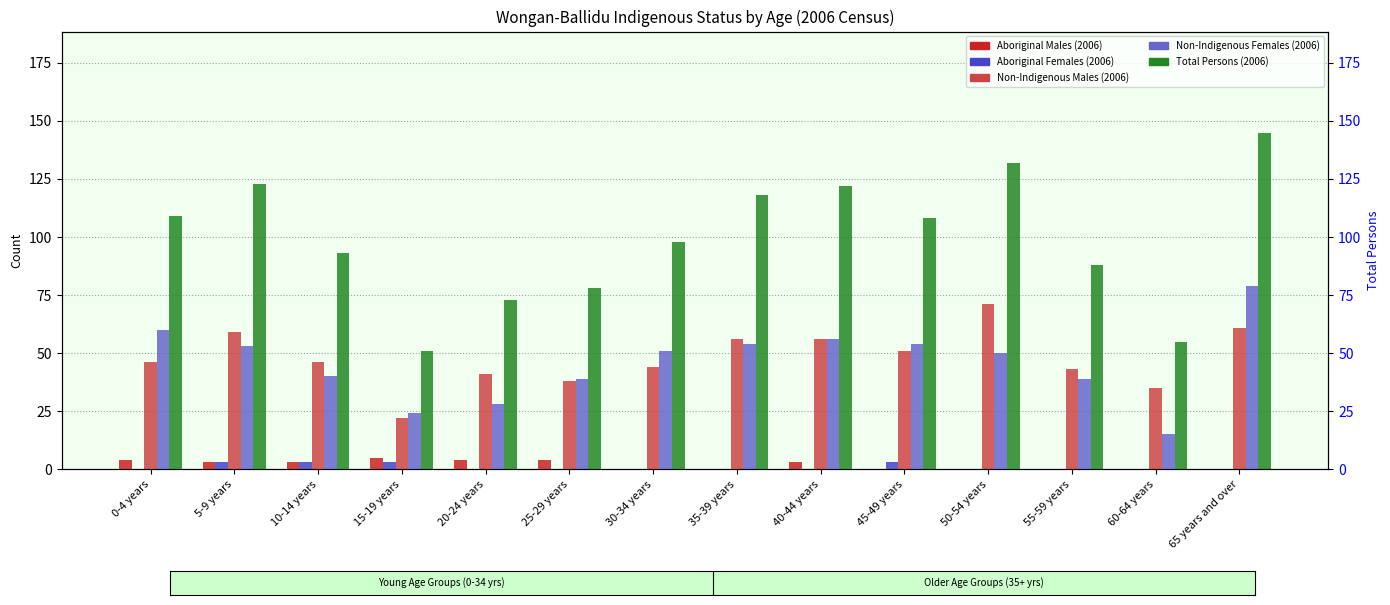

What is the maximum value for Aboriginal Females (2006)?

3